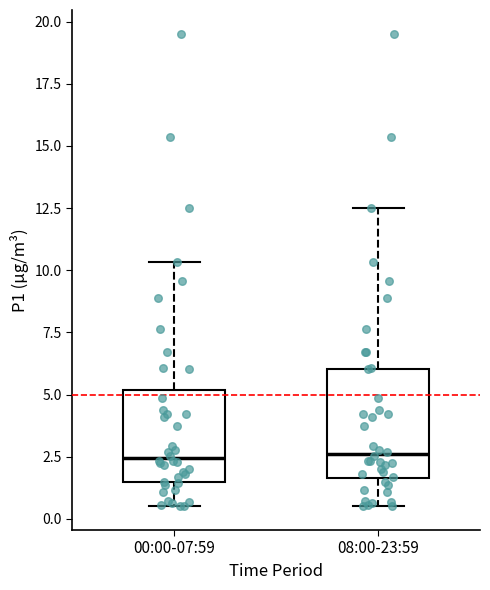

Reading left to right, transcribe this box plot: for each box, give where its median line is, the range the box spans, and where its two whiskers end, as read against the y-axis. The values are not printed on the chart, so give them approximately, as read against the axis.

00:00-07:59: median 2.5, box 1.5 to 5.0, whiskers 0.5 to 10.5
08:00-23:59: median 2.5, box 1.5 to 6.0, whiskers 0.5 to 12.5